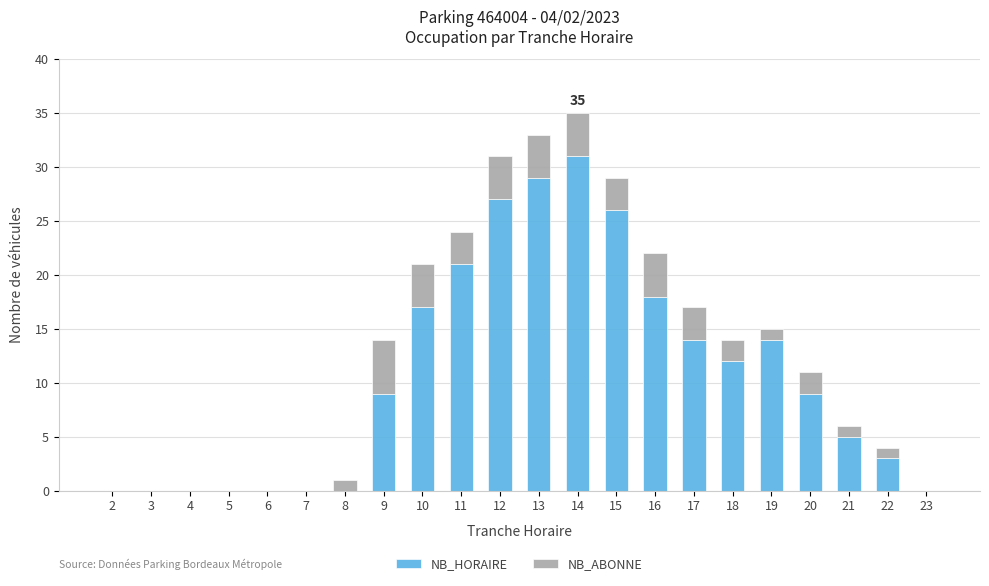

True or false: NB_HORAIRE has a value of 7 at 11.

False